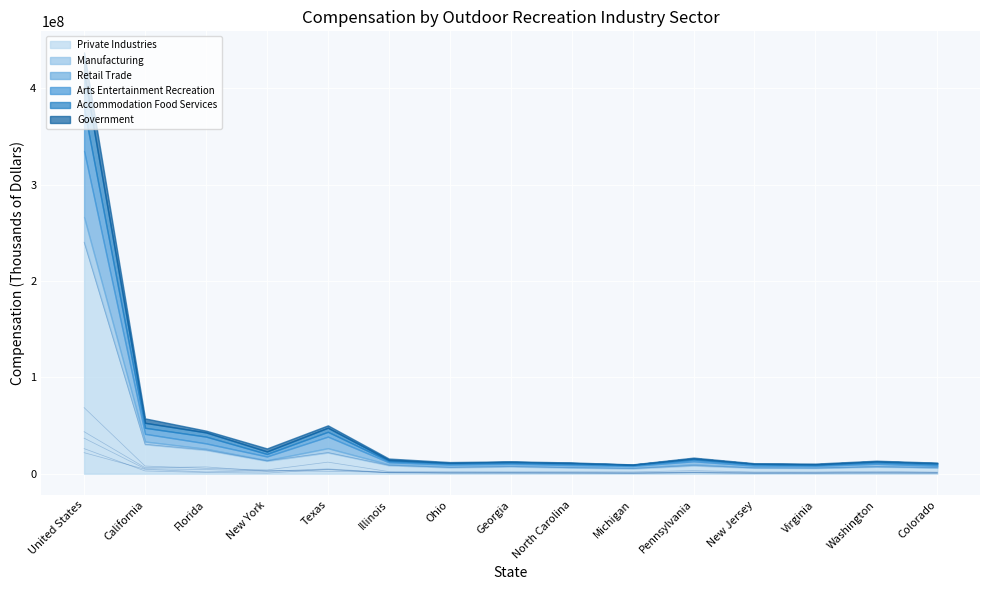

What is the average value of the Private Industries series?

26617996